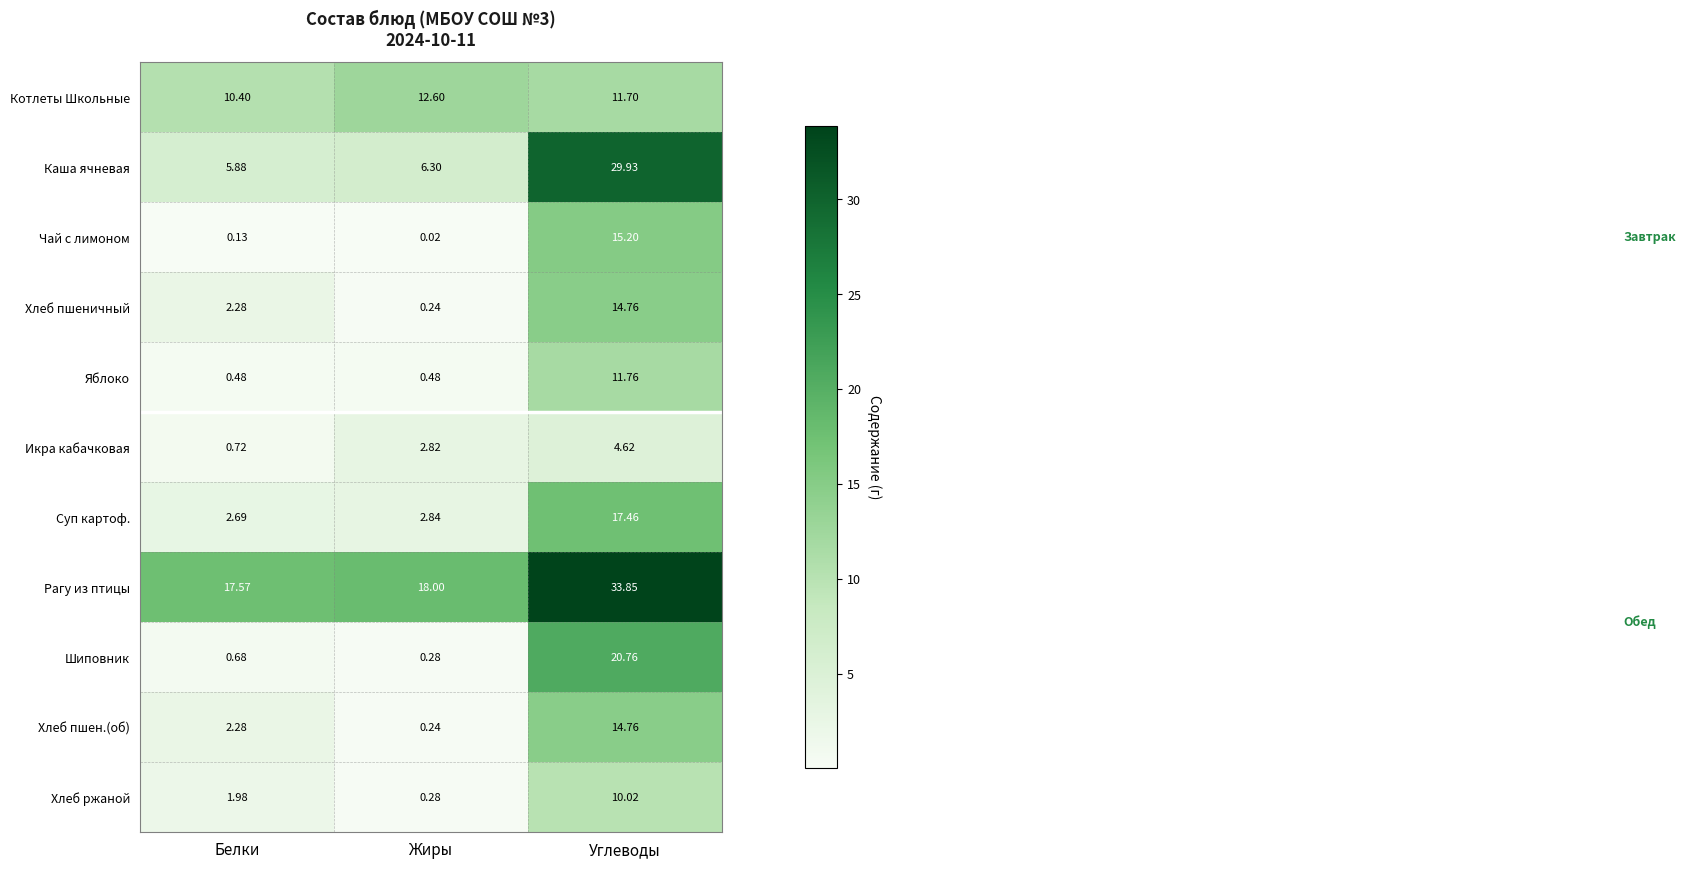

Where is Хлеб пшен.(об) nearest to the value 7?

Белки